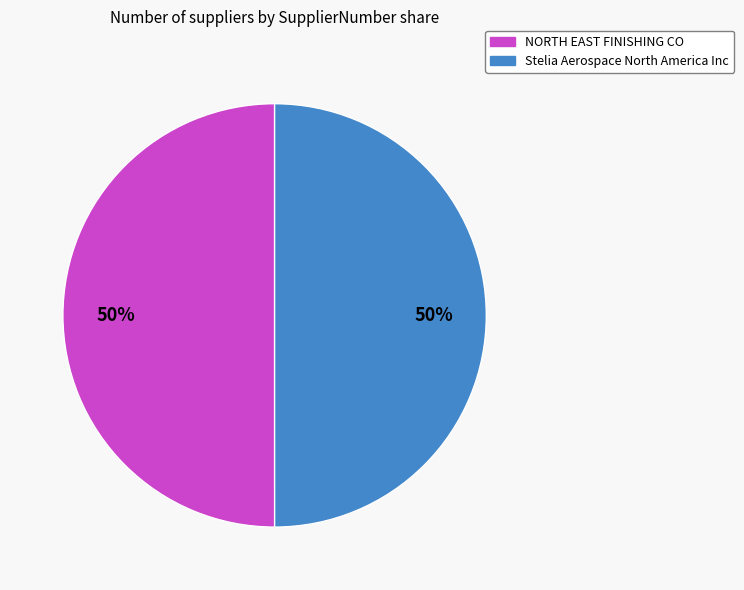

What is the ratio of the value at Stelia Aerospace North America Inc to the value at NORTH EAST FINISHING CO?

1.0